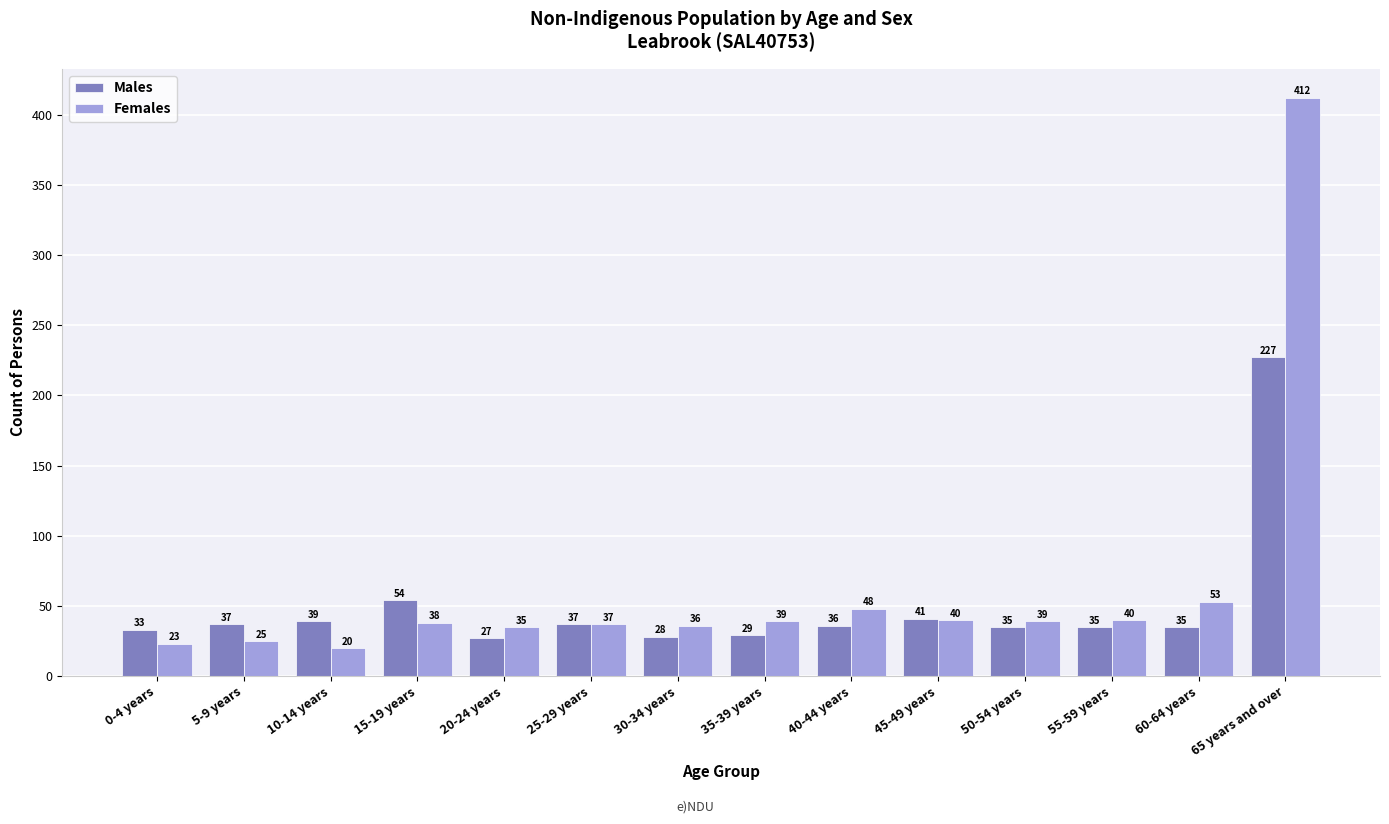

At which label does Males first exceed 36?

5-9 years